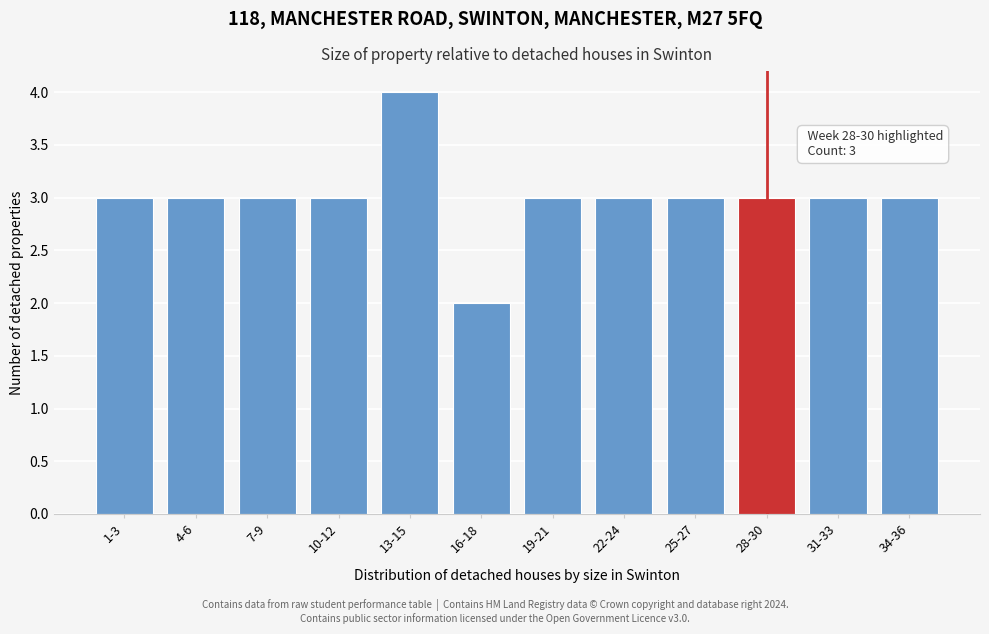

Reading left to right, what are all the values shown in this chart?

3	3	3	3	4	2	3	3	3	3	3	3